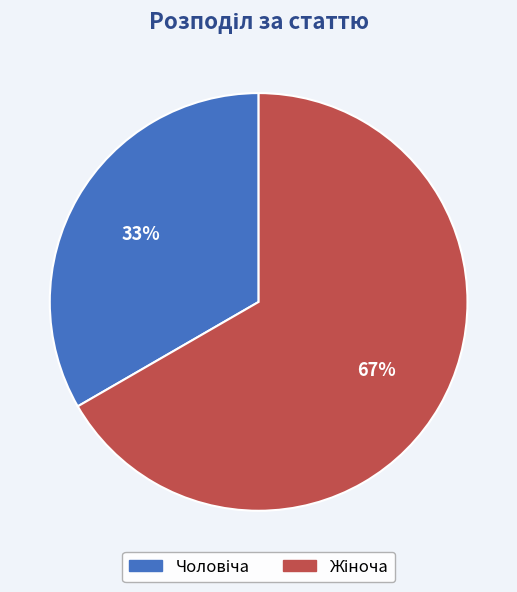

To the nearest percent, what is the average slice percentage?

50%